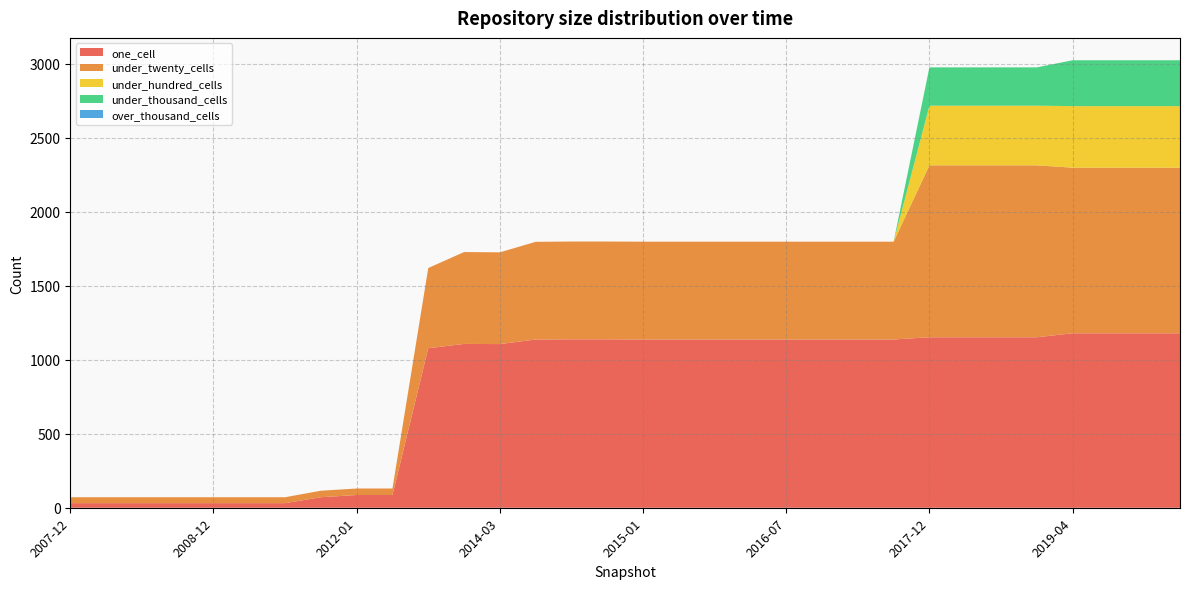

Reading left to right, transcribe all the data shown in this chart.

one_cell: 2007-12=31	2008-04=31	2008-06=31	2008-10=31	2008-12=31	2009-04=31	2009-09=31	2011-09=71	2012-01=86	2012-03=86	2012-07=1078	2013-09=1107	2014-03=1106	2014-09=1137	2013-07=1138	2013-12=1138	2015-01=1137	2015-04=1137	2016-01=1137	2016-04=1137	2016-07=1137	2016-10=1137	2017-04=1137	2017-07=1137	2017-12=1152	2018-04=1152	2018-07=1152	2019-01=1152	2019-04=1179	2019-07=1179	2019-10=1179	2020-01=1179
under_twenty_cells: 2007-12=40	2008-04=40	2008-06=40	2008-10=40	2008-12=40	2009-04=40	2009-09=40	2011-09=44	2012-01=44	2012-03=44	2012-07=542	2013-09=621	2014-03=620	2014-09=660	2013-07=661	2013-12=661	2015-01=661	2015-04=661	2016-01=661	2016-04=661	2016-07=661	2016-10=661	2017-04=661	2017-07=661	2017-12=1162	2018-04=1162	2018-07=1162	2019-01=1162	2019-04=1119	2019-07=1119	2019-10=1119	2020-01=1119
under_hundred_cells: 2007-12=0	2008-04=0	2008-06=0	2008-10=0	2008-12=0	2009-04=0	2009-09=0	2011-09=0	2012-01=0	2012-03=0	2012-07=0	2013-09=0	2014-03=0	2014-09=0	2013-07=0	2013-12=0	2015-01=0	2015-04=0	2016-01=0	2016-04=0	2016-07=0	2016-10=0	2017-04=0	2017-07=0	2017-12=403	2018-04=403	2018-07=403	2019-01=403	2019-04=416	2019-07=416	2019-10=416	2020-01=416
under_thousand_cells: 2007-12=0	2008-04=0	2008-06=0	2008-10=0	2008-12=0	2009-04=0	2009-09=0	2011-09=0	2012-01=0	2012-03=0	2012-07=0	2013-09=0	2014-03=0	2014-09=0	2013-07=0	2013-12=0	2015-01=0	2015-04=0	2016-01=0	2016-04=0	2016-07=0	2016-10=0	2017-04=0	2017-07=0	2017-12=259	2018-04=259	2018-07=259	2019-01=259	2019-04=310	2019-07=310	2019-10=310	2020-01=310
over_thousand_cells: 2007-12=0	2008-04=0	2008-06=0	2008-10=0	2008-12=0	2009-04=0	2009-09=0	2011-09=0	2012-01=0	2012-03=0	2012-07=0	2013-09=0	2014-03=0	2014-09=0	2013-07=0	2013-12=0	2015-01=0	2015-04=0	2016-01=0	2016-04=0	2016-07=0	2016-10=0	2017-04=0	2017-07=0	2017-12=0	2018-04=0	2018-07=0	2019-01=0	2019-04=0	2019-07=0	2019-10=0	2020-01=0